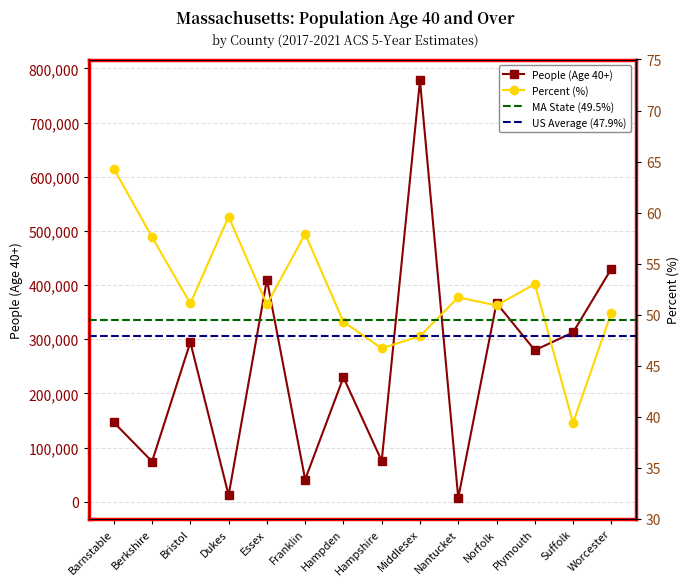

Where does the Value (Percent) series first go above 51?

Barnstable